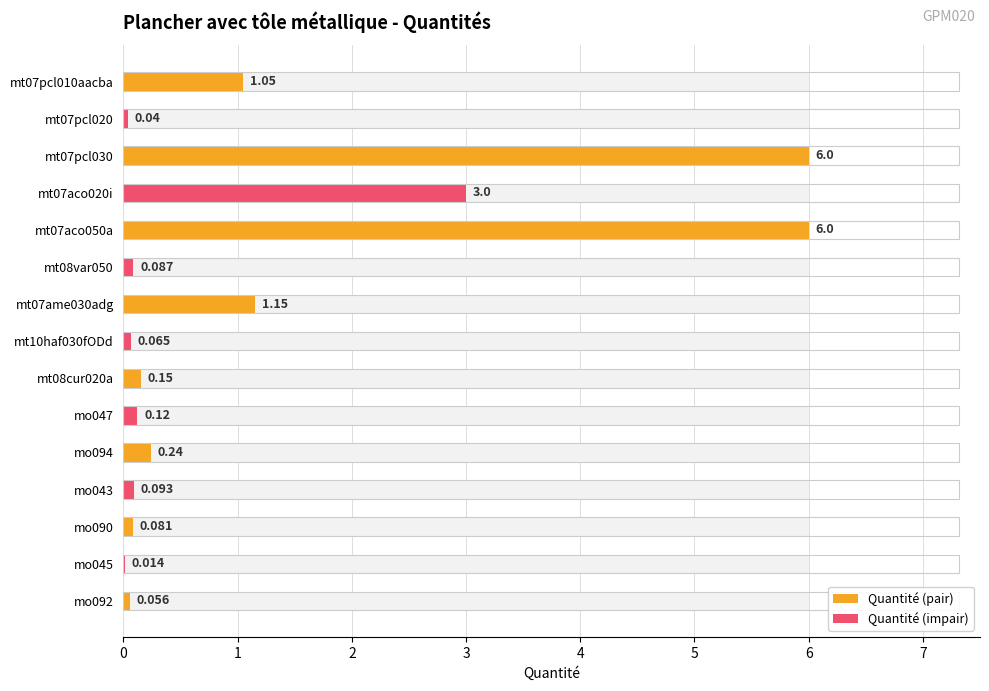

What is the difference between the maximum and second lowest values?

6.0